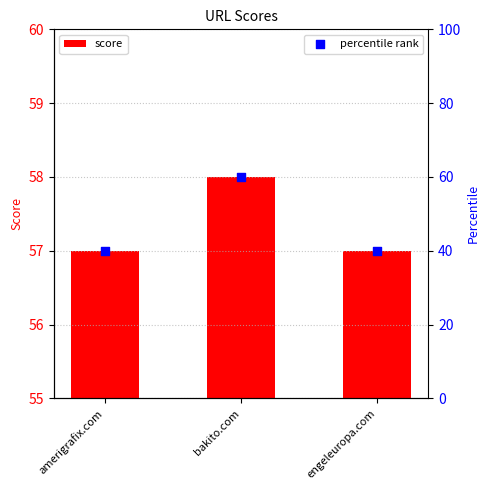

Which series has the largest Y range (max minus min)?

percentile rank